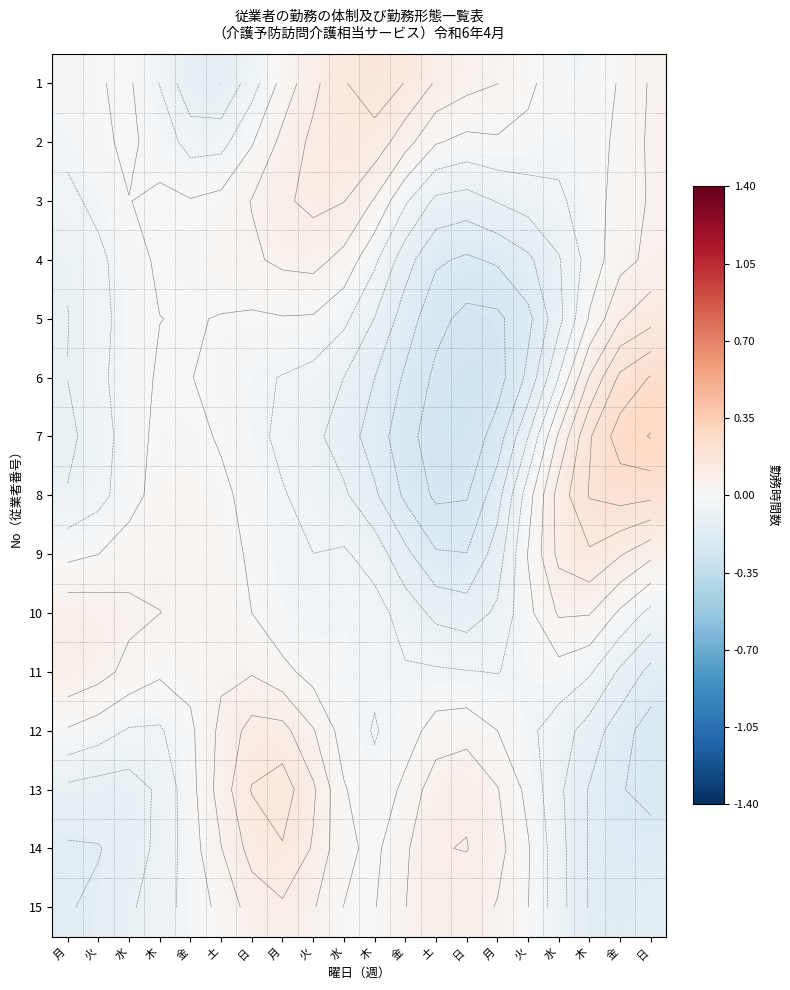

What is the sum of all 15 values?

-0.6